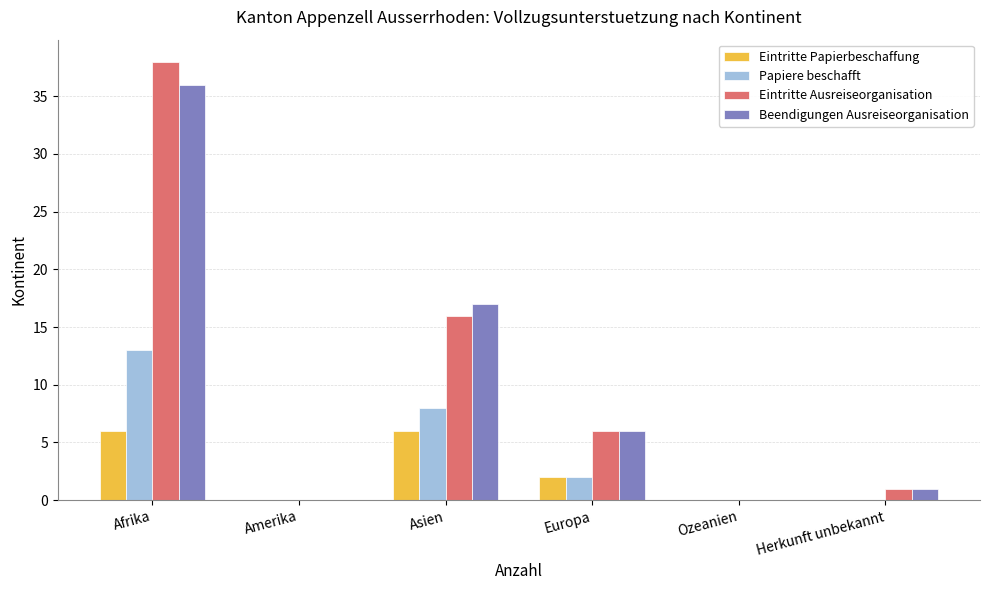

Count the number of data series in this chart.

4